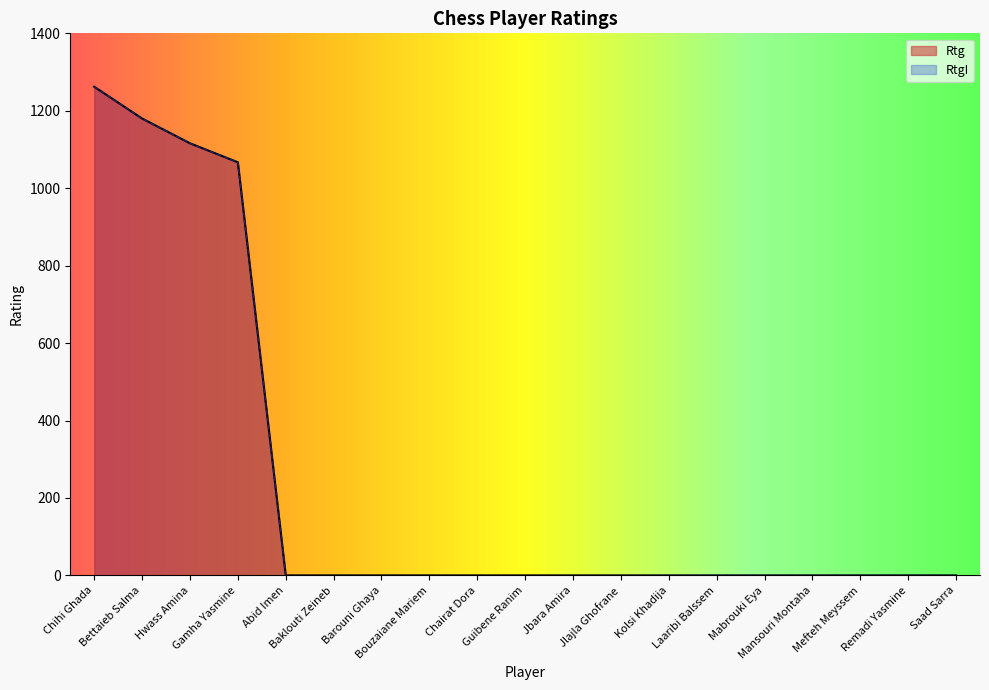

Is it true that RtgI equals -845 at Barouni Ghaya?

False